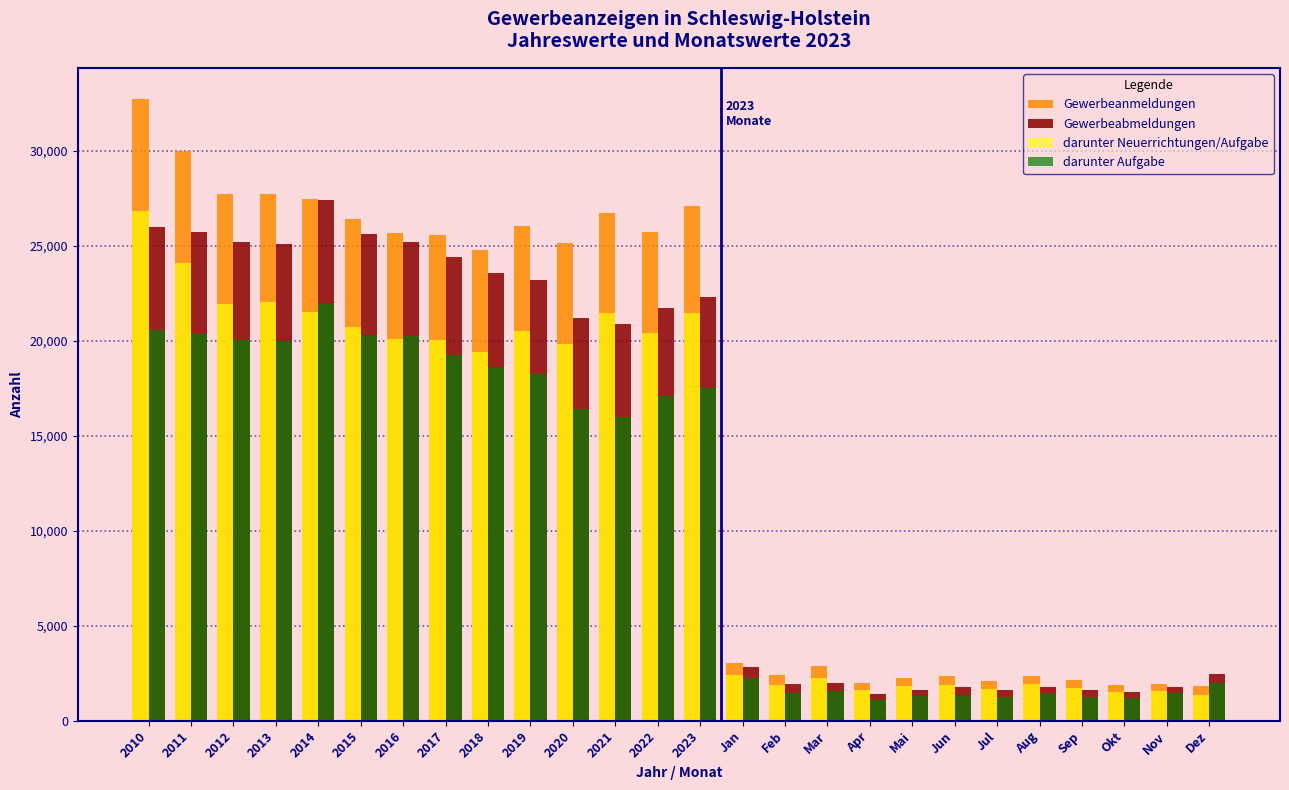

Which series changed the most between 2015 and Dez?

Gewerbeanmeldungen